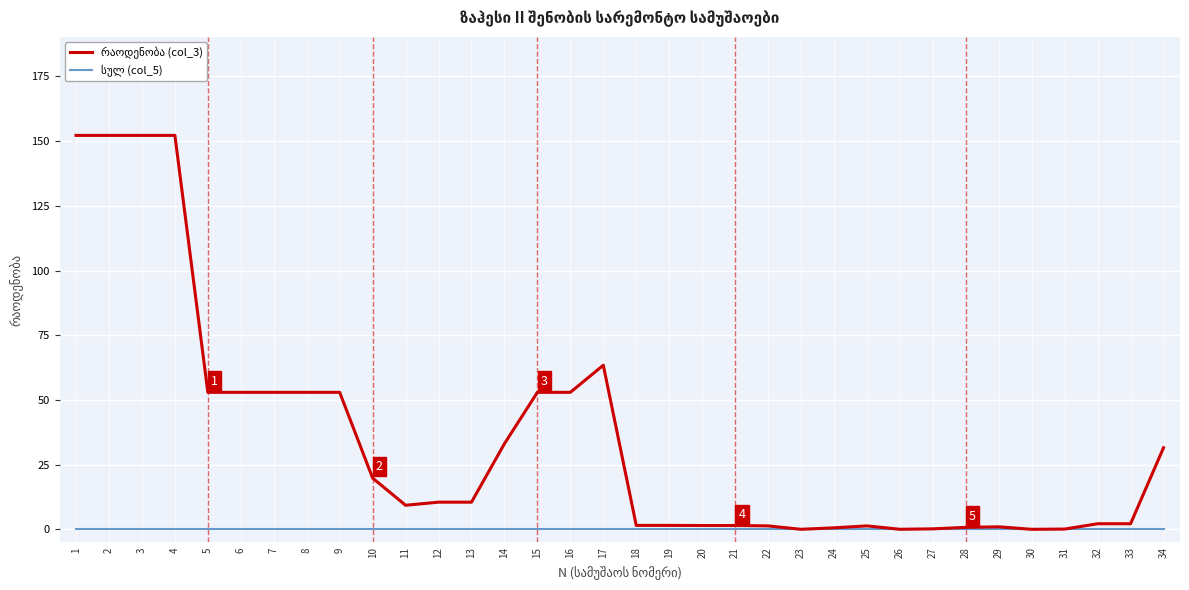

What is the maximum value shown in the chart?

152.2